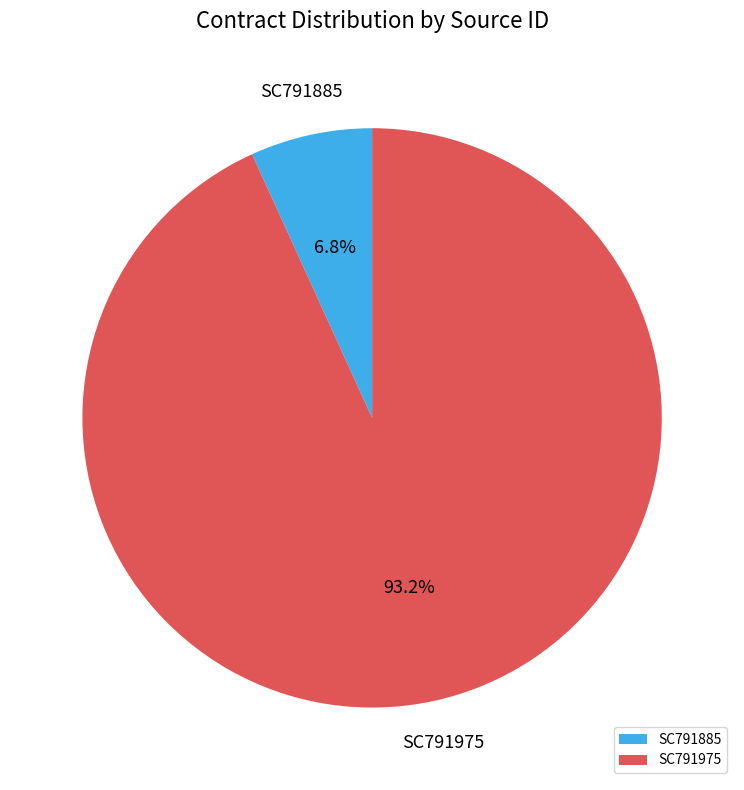

How many segments does this pie chart have?

2